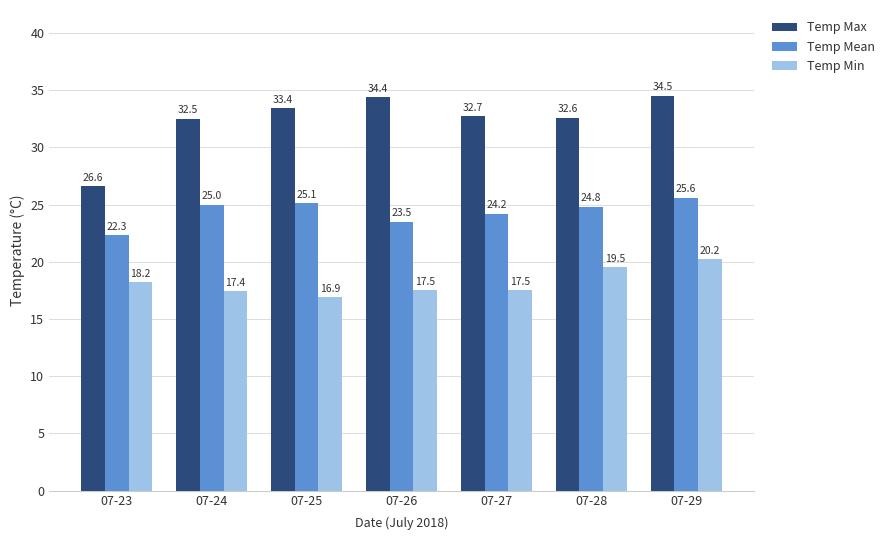

At how many categories does at least one series exceed 33?

3